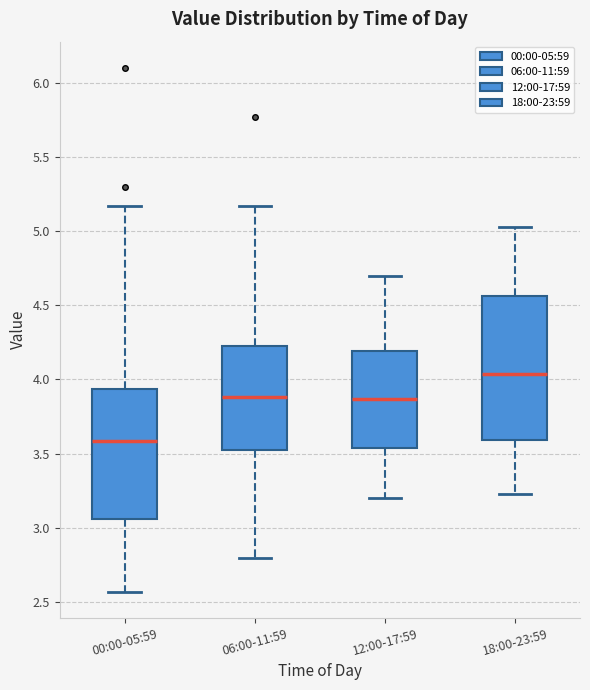

Reading left to right, read every box against the y-axis: the position of its median line, the range the box covers, and the ends of its whiskers. The values are not printed on the chart, so give them approximately, as read against the axis.

00:00-05:59: median 3.60, box 3.05 to 3.95, whiskers 2.55 to 5.15
06:00-11:59: median 3.90, box 3.50 to 4.25, whiskers 2.80 to 5.15
12:00-17:59: median 3.85, box 3.55 to 4.20, whiskers 3.20 to 4.70
18:00-23:59: median 4.05, box 3.60 to 4.55, whiskers 3.25 to 5.05